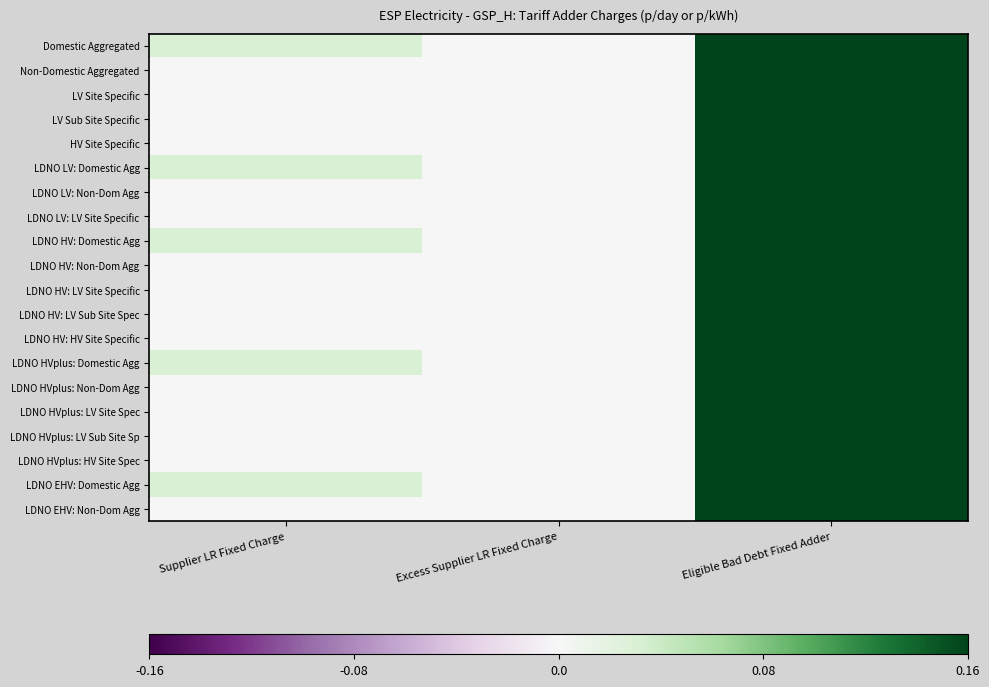

At Excess Supplier LR Fixed Charge, list the series in order from smallest to largest.

Domestic Aggregated, Non-Domestic Aggregated, LV Site Specific, LV Sub Site Specific, HV Site Specific, LDNO LV: Domestic Agg, LDNO LV: Non-Dom Agg, LDNO LV: LV Site Specific, LDNO HV: Domestic Agg, LDNO HV: Non-Dom Agg, LDNO HV: LV Site Specific, LDNO HV: LV Sub Site Spec, LDNO HV: HV Site Specific, LDNO HVplus: Domestic Agg, LDNO HVplus: Non-Dom Agg, LDNO HVplus: LV Site Spec, LDNO HVplus: LV Sub Site Sp, LDNO HVplus: HV Site Spec, LDNO EHV: Domestic Agg, LDNO EHV: Non-Dom Agg